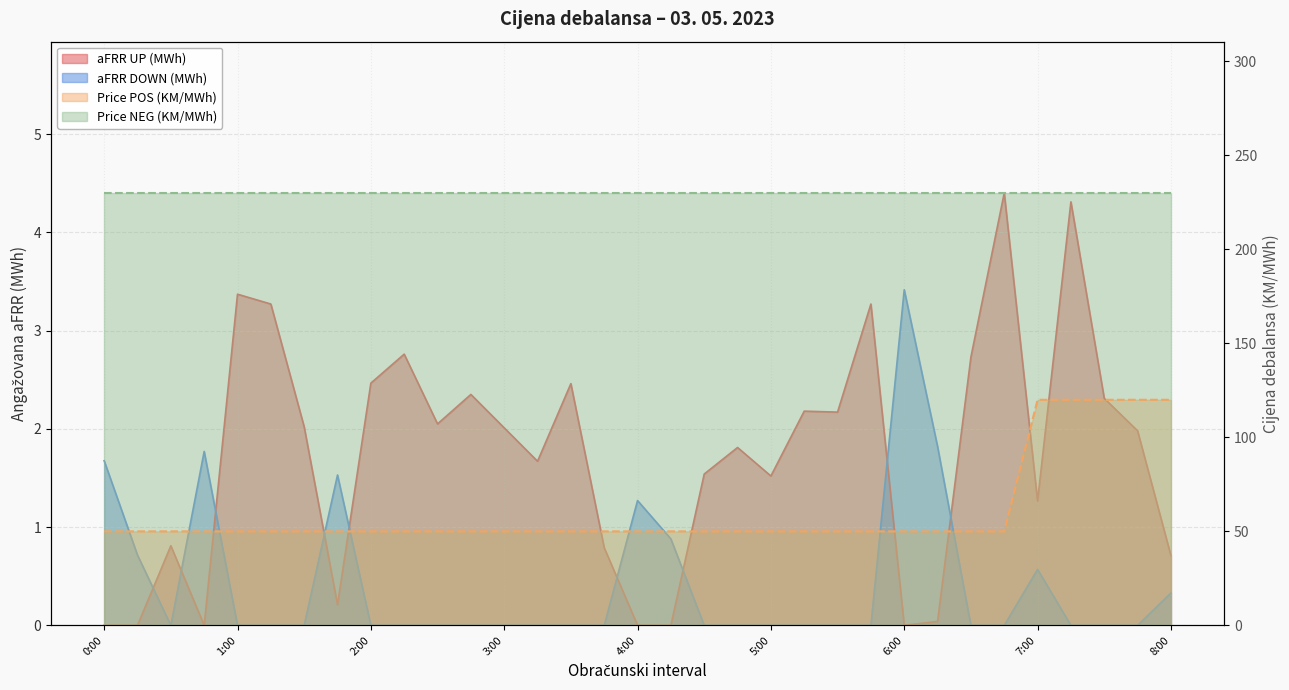

At which category does the chart reach its peak across all series?

7:00